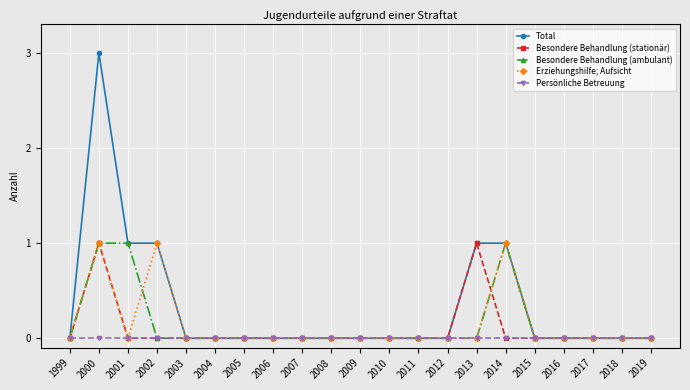

How many Total values are between 0 and 1?

20